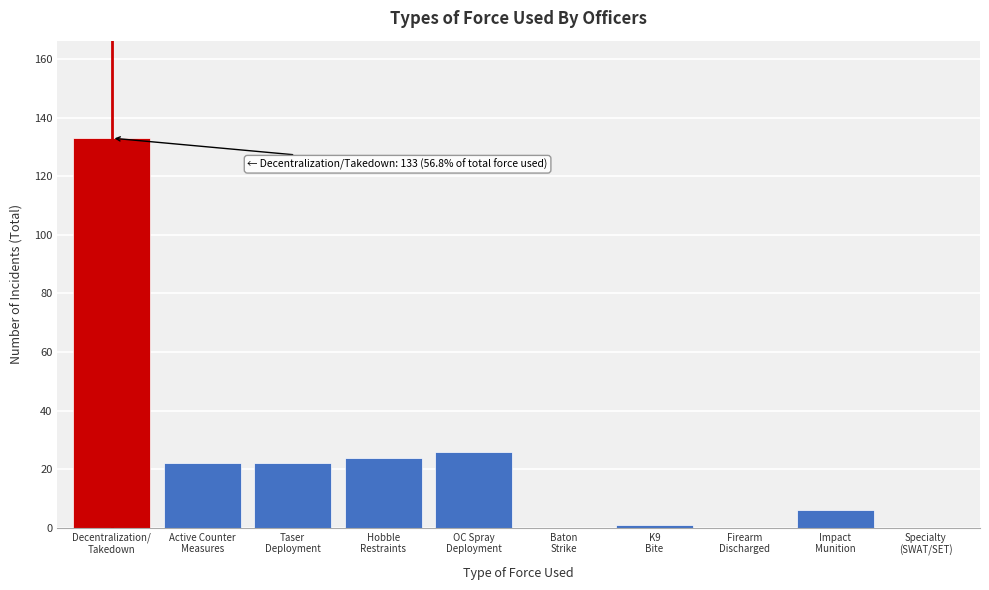

What is the sum of all values?

234